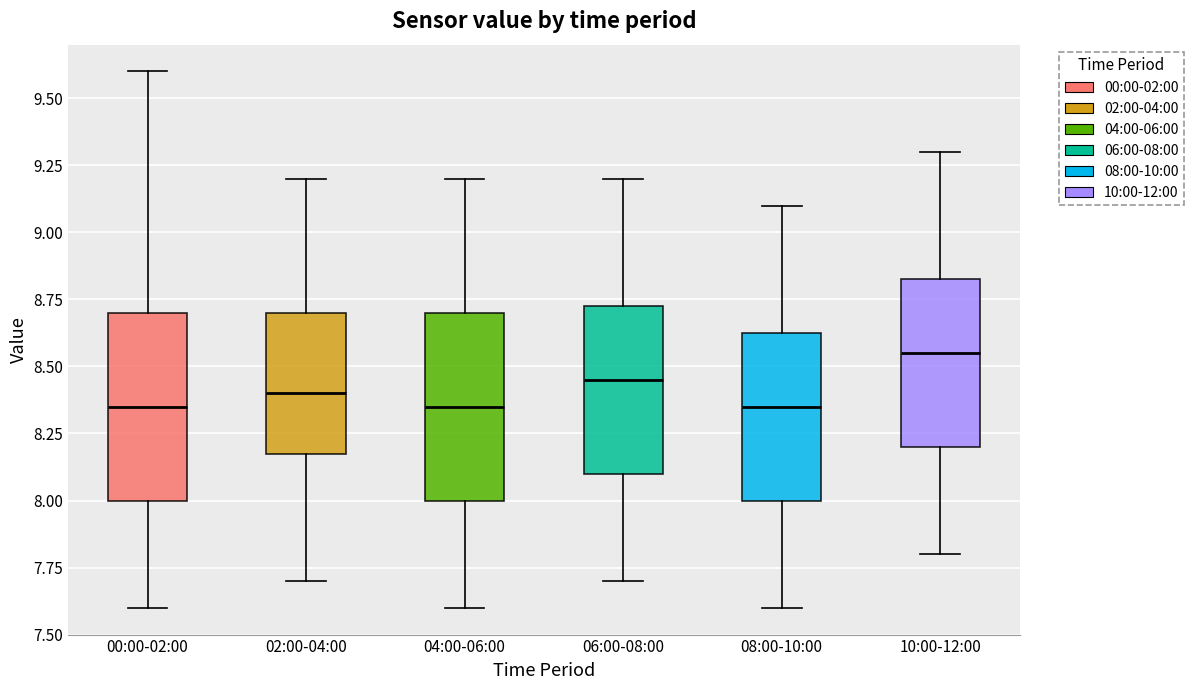

Where is the lower edge of the box for 00:00-02:00 on the y-axis? The values are not printed on the chart, so give them approximately, as read against the axis.

8.00